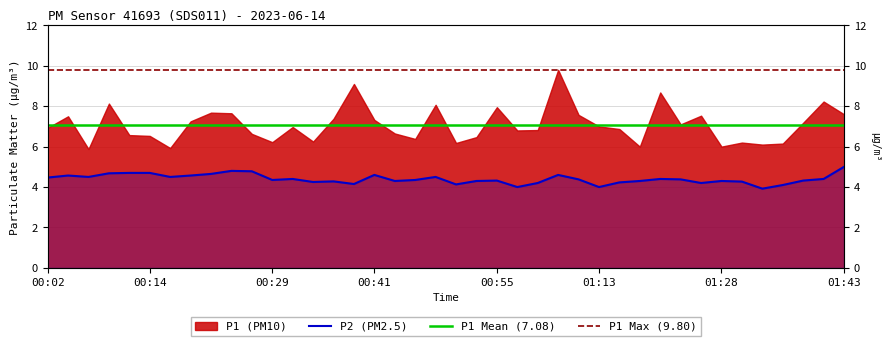

The value at 01:43 is 8.9. True or false?

False